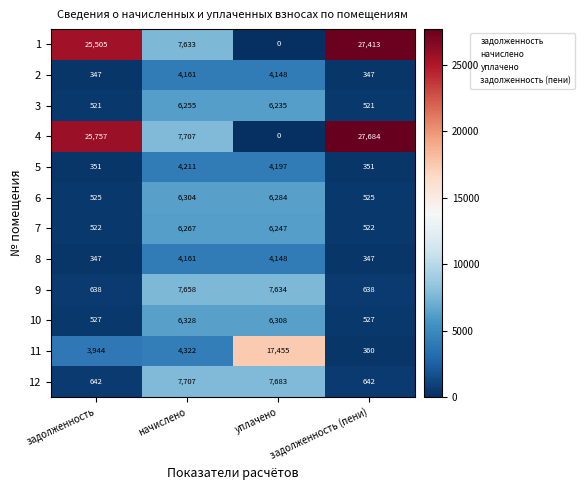

What is the sum of the 6 values at задолженность (пени) and уплачено?

6809